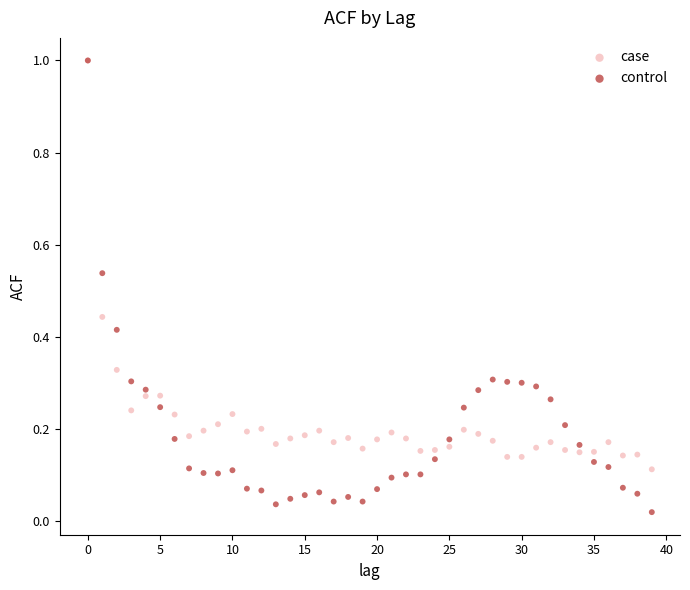

Which series has the widest spread of Y values?

control